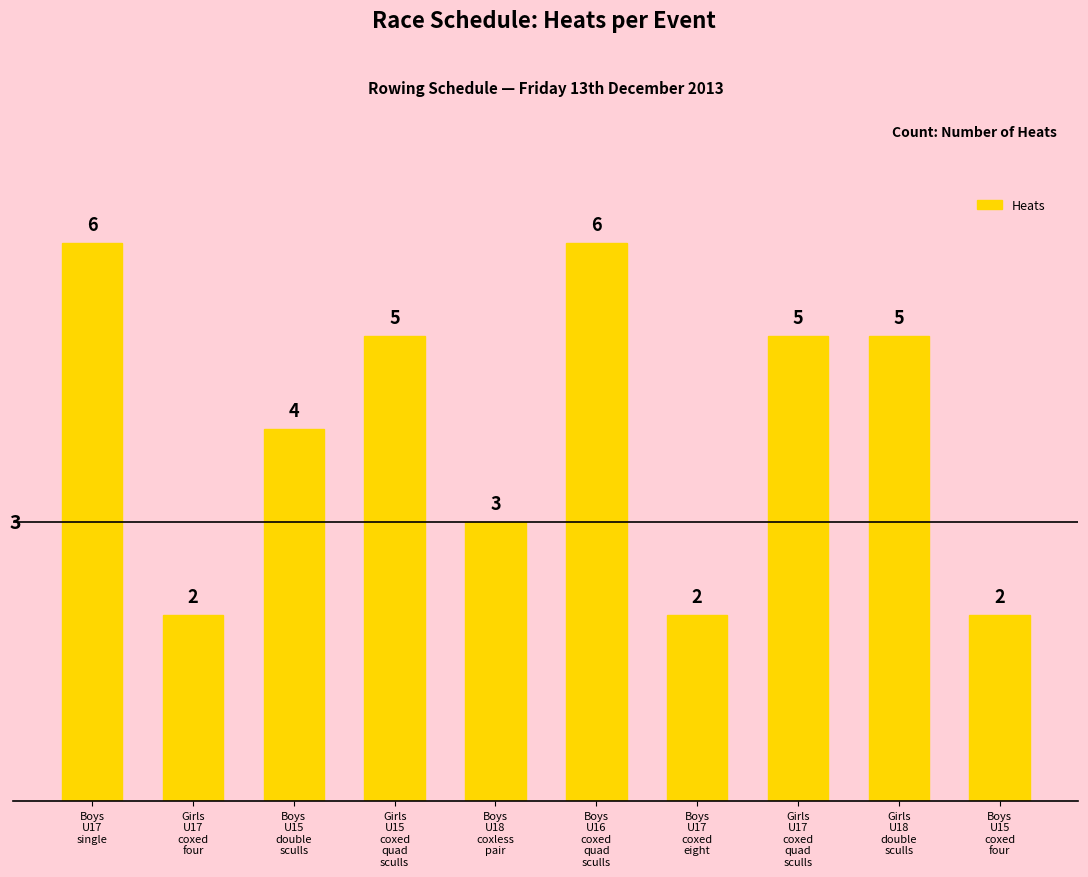

What is the maximum value shown in the chart?

6